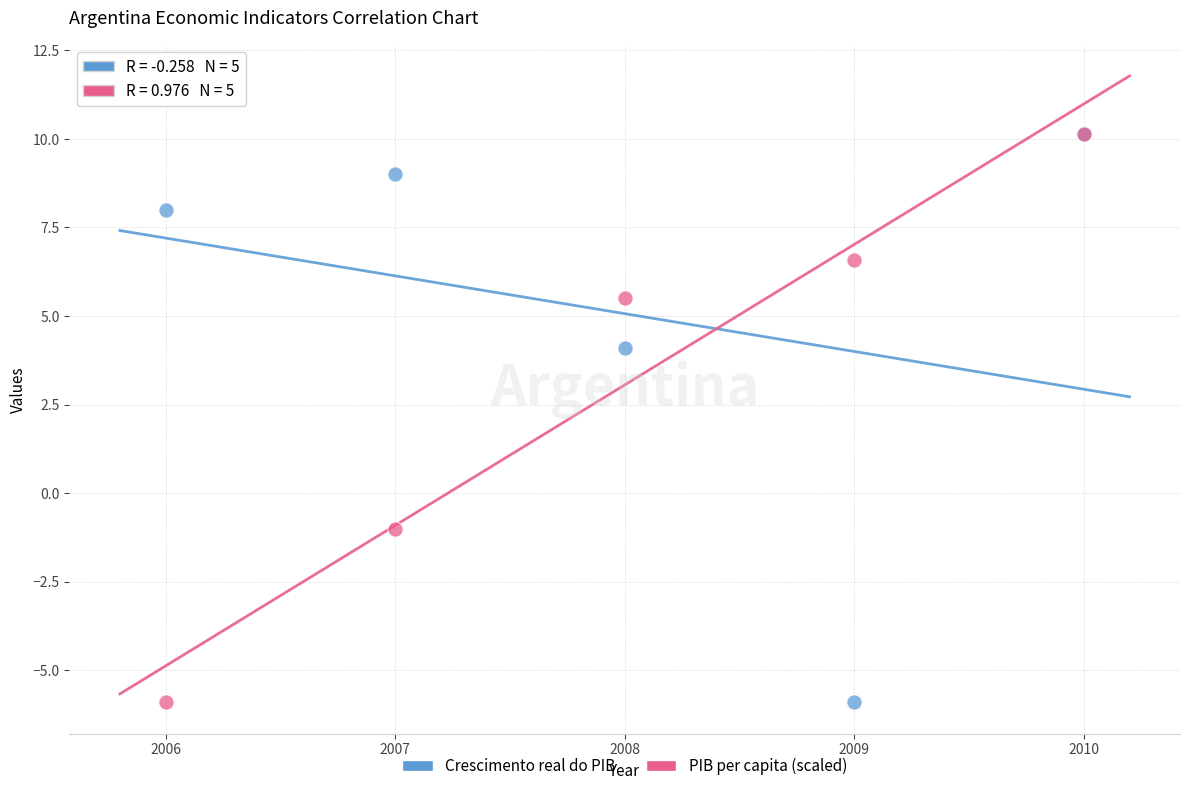

In the Crescimento real do PIB series, what Y value is closest to 2?

4.1